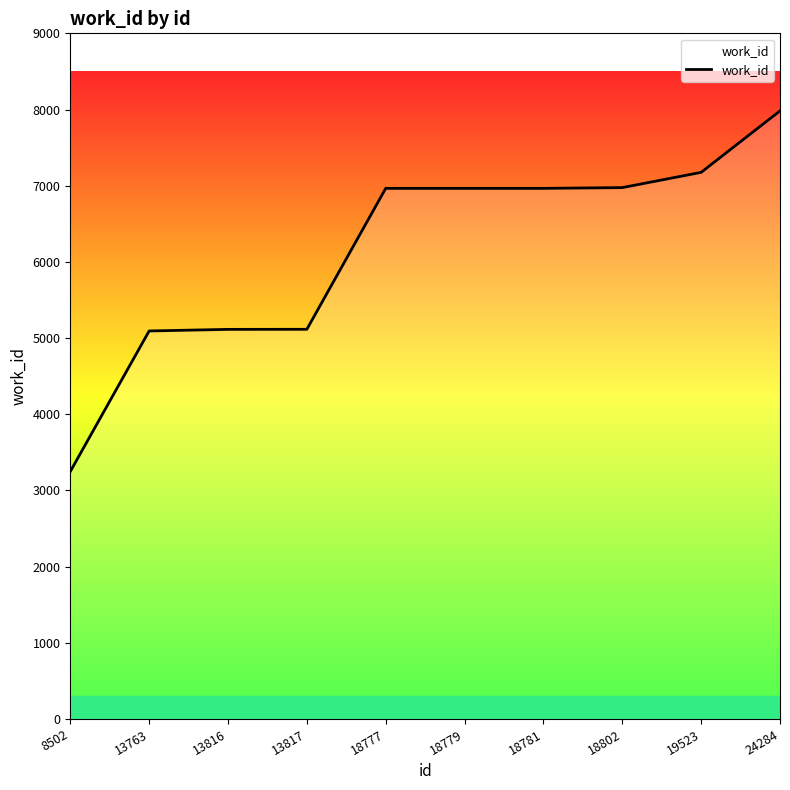

True or false: the data shows 9713 at 18777.

False